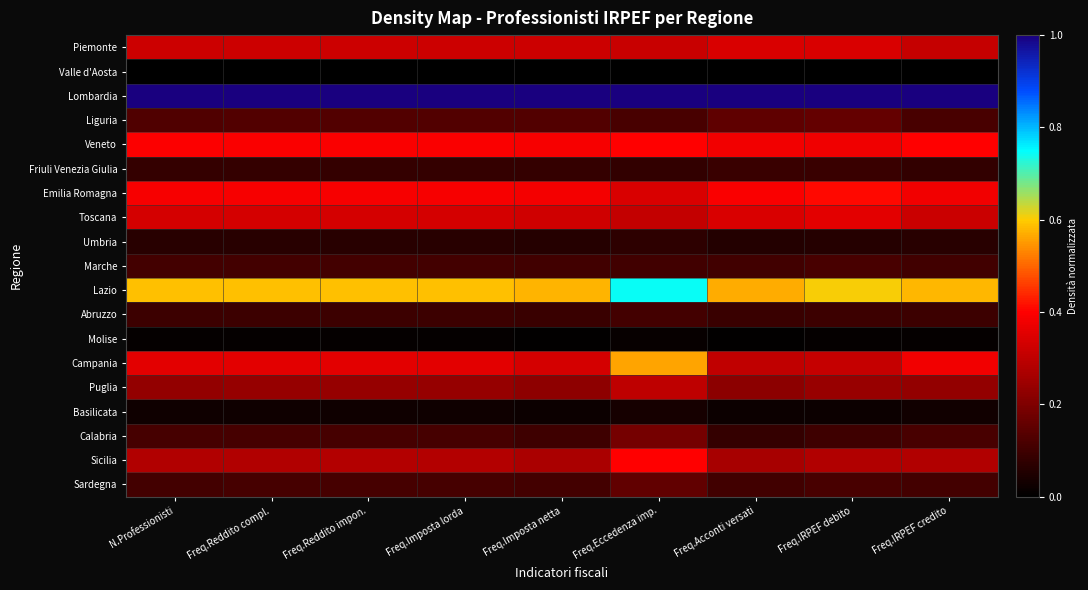

Between Freq.Imposta lorda and Freq.IRPEF credito, which series saw the biggest shift?

Campania